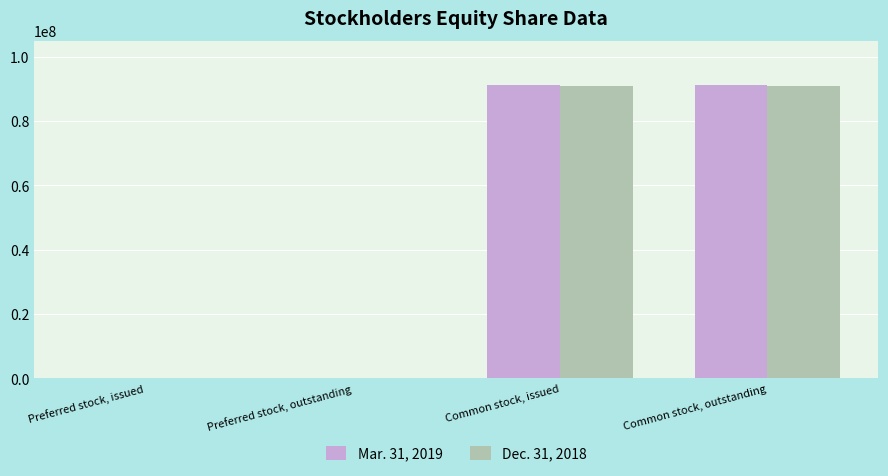

What is the greatest value displayed?

91187081